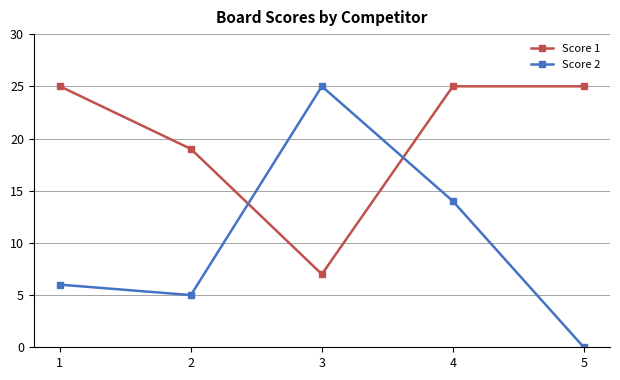

Rank the series by their average value, from lowest to highest.

Score 2, Score 1